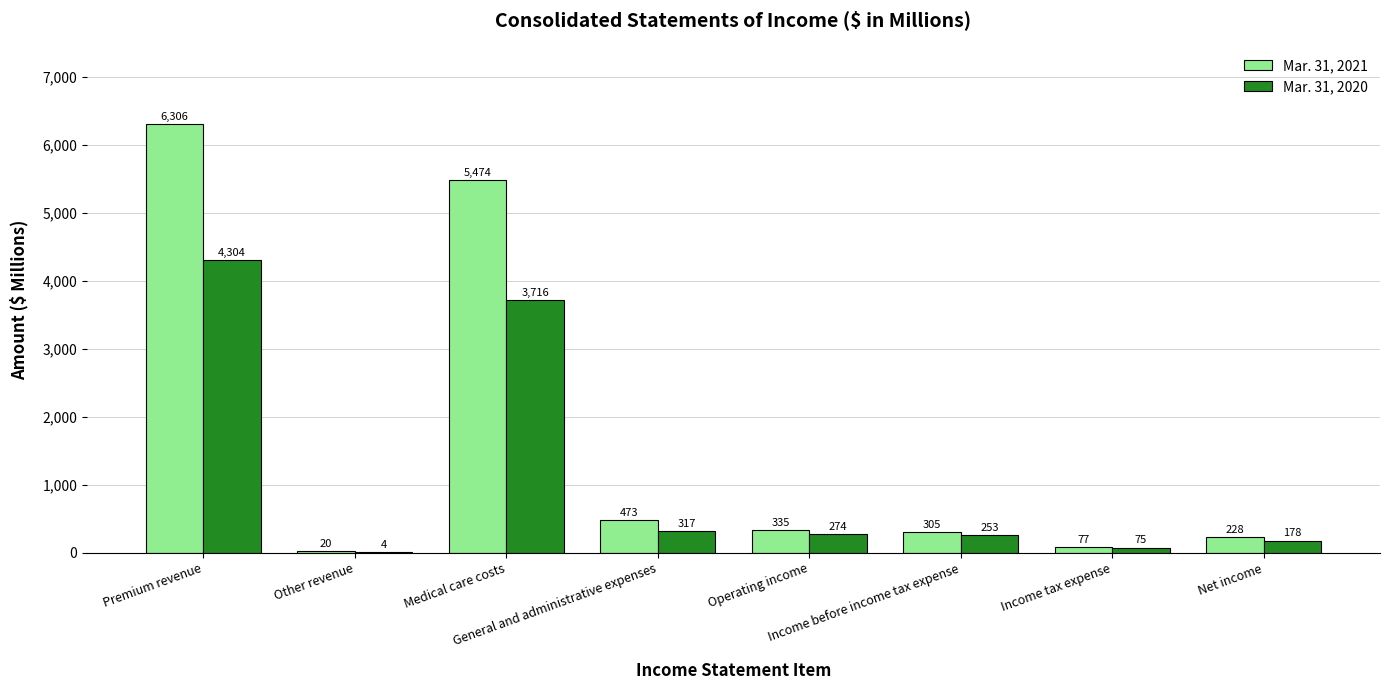

What is the sum of all Mar. 31, 2020 values?

9121